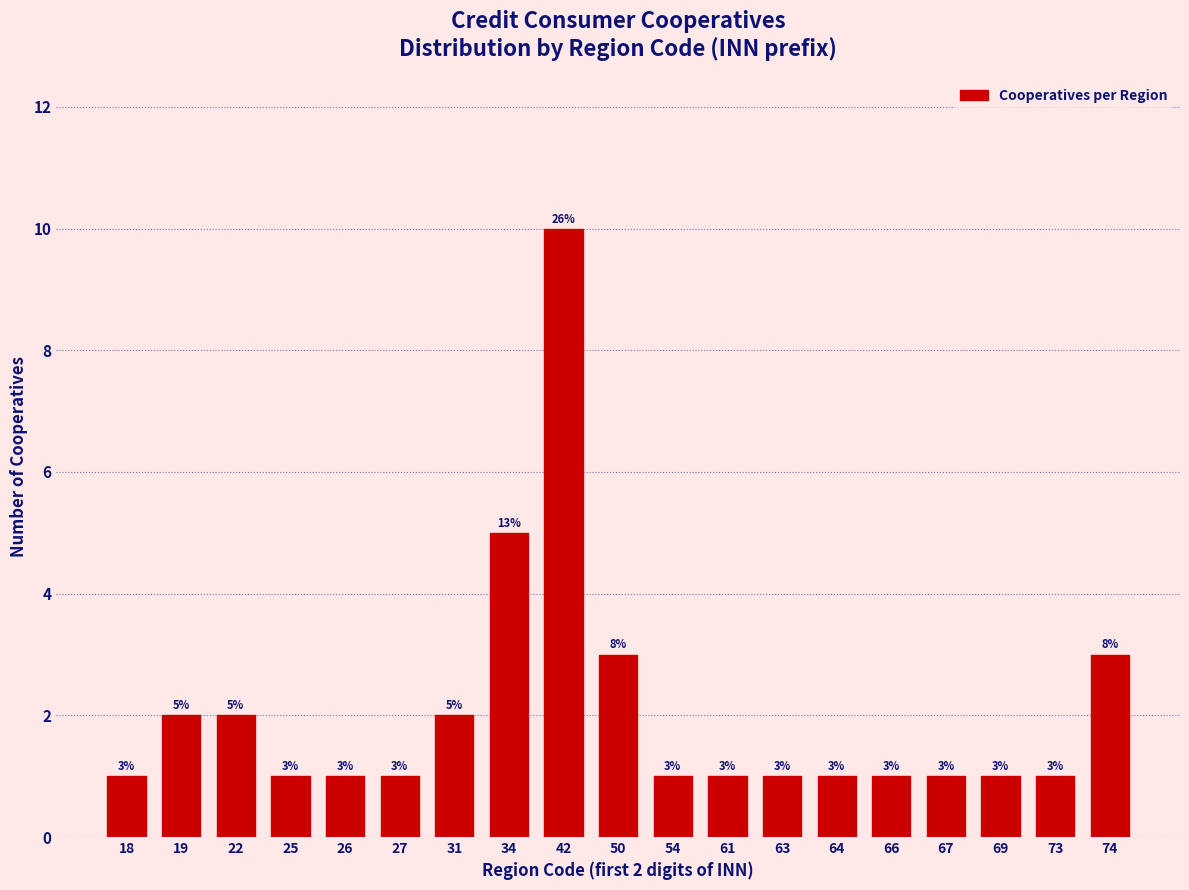

Reading left to right, what are all the values shown in this chart?

18=1	19=2	22=2	25=1	26=1	27=1	31=2	34=5	42=10	50=3	54=1	61=1	63=1	64=1	66=1	67=1	69=1	73=1	74=3